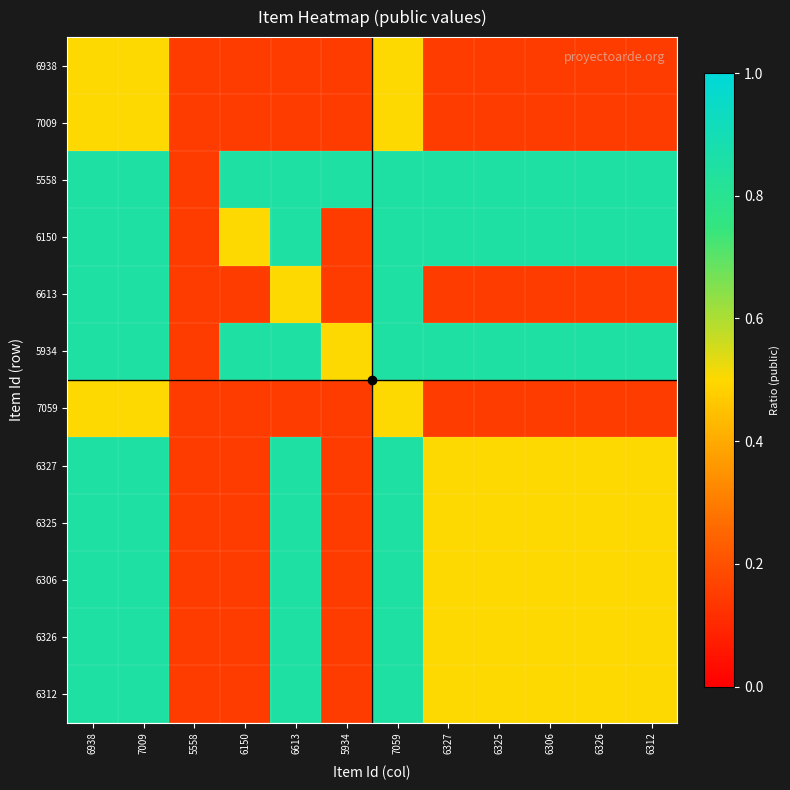

Reading left to right, transcribe all the data shown in this chart.

6938: 6938=0.5	7009=0.5	5558=0.1	6150=0.1	6613=0.1	5934=0.1	7059=0.5	6327=0.1	6325=0.1	6306=0.1	6326=0.1	6312=0.1
7009: 6938=0.5	7009=0.5	5558=0.1	6150=0.1	6613=0.1	5934=0.1	7059=0.5	6327=0.1	6325=0.1	6306=0.1	6326=0.1	6312=0.1
5558: 6938=0.8	7009=0.8	5558=0.1	6150=0.8	6613=0.8	5934=0.8	7059=0.8	6327=0.8	6325=0.8	6306=0.8	6326=0.8	6312=0.8
6150: 6938=0.8	7009=0.8	5558=0.1	6150=0.5	6613=0.8	5934=0.1	7059=0.8	6327=0.8	6325=0.8	6306=0.8	6326=0.8	6312=0.8
6613: 6938=0.8	7009=0.8	5558=0.1	6150=0.1	6613=0.5	5934=0.1	7059=0.8	6327=0.1	6325=0.1	6306=0.1	6326=0.1	6312=0.1
5934: 6938=0.8	7009=0.8	5558=0.1	6150=0.8	6613=0.8	5934=0.5	7059=0.8	6327=0.8	6325=0.8	6306=0.8	6326=0.8	6312=0.8
7059: 6938=0.5	7009=0.5	5558=0.1	6150=0.1	6613=0.1	5934=0.1	7059=0.5	6327=0.1	6325=0.1	6306=0.1	6326=0.1	6312=0.1
6327: 6938=0.8	7009=0.8	5558=0.1	6150=0.1	6613=0.8	5934=0.1	7059=0.8	6327=0.5	6325=0.5	6306=0.5	6326=0.5	6312=0.5
6325: 6938=0.8	7009=0.8	5558=0.1	6150=0.1	6613=0.8	5934=0.1	7059=0.8	6327=0.5	6325=0.5	6306=0.5	6326=0.5	6312=0.5
6306: 6938=0.8	7009=0.8	5558=0.1	6150=0.1	6613=0.8	5934=0.1	7059=0.8	6327=0.5	6325=0.5	6306=0.5	6326=0.5	6312=0.5
6326: 6938=0.8	7009=0.8	5558=0.1	6150=0.1	6613=0.8	5934=0.1	7059=0.8	6327=0.5	6325=0.5	6306=0.5	6326=0.5	6312=0.5
6312: 6938=0.8	7009=0.8	5558=0.1	6150=0.1	6613=0.8	5934=0.1	7059=0.8	6327=0.5	6325=0.5	6306=0.5	6326=0.5	6312=0.5